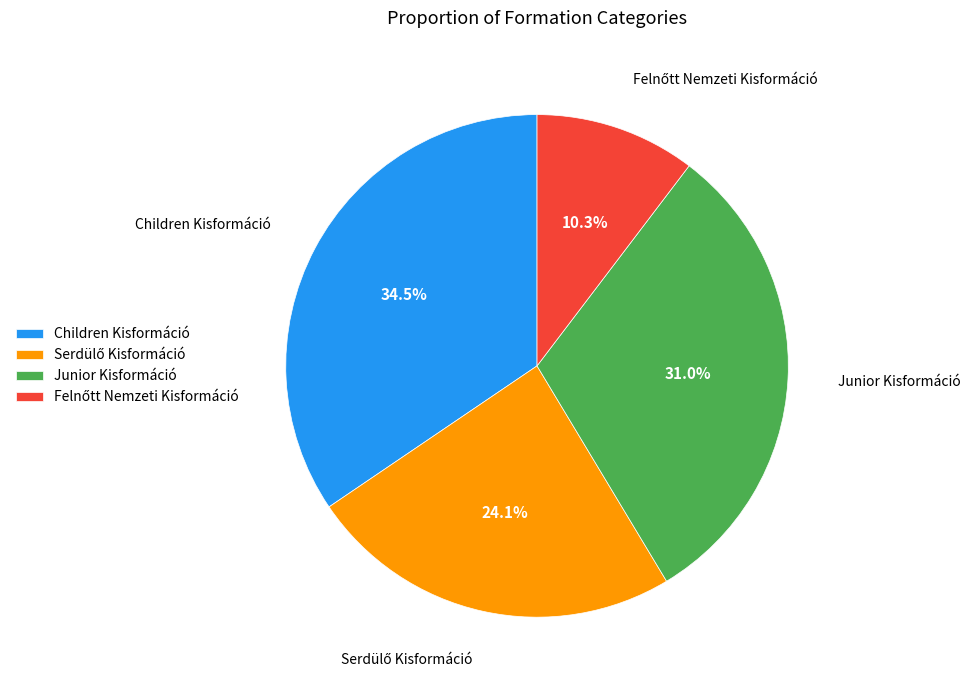

How much of the chart is everything except Children Kisformáció?

65.5%